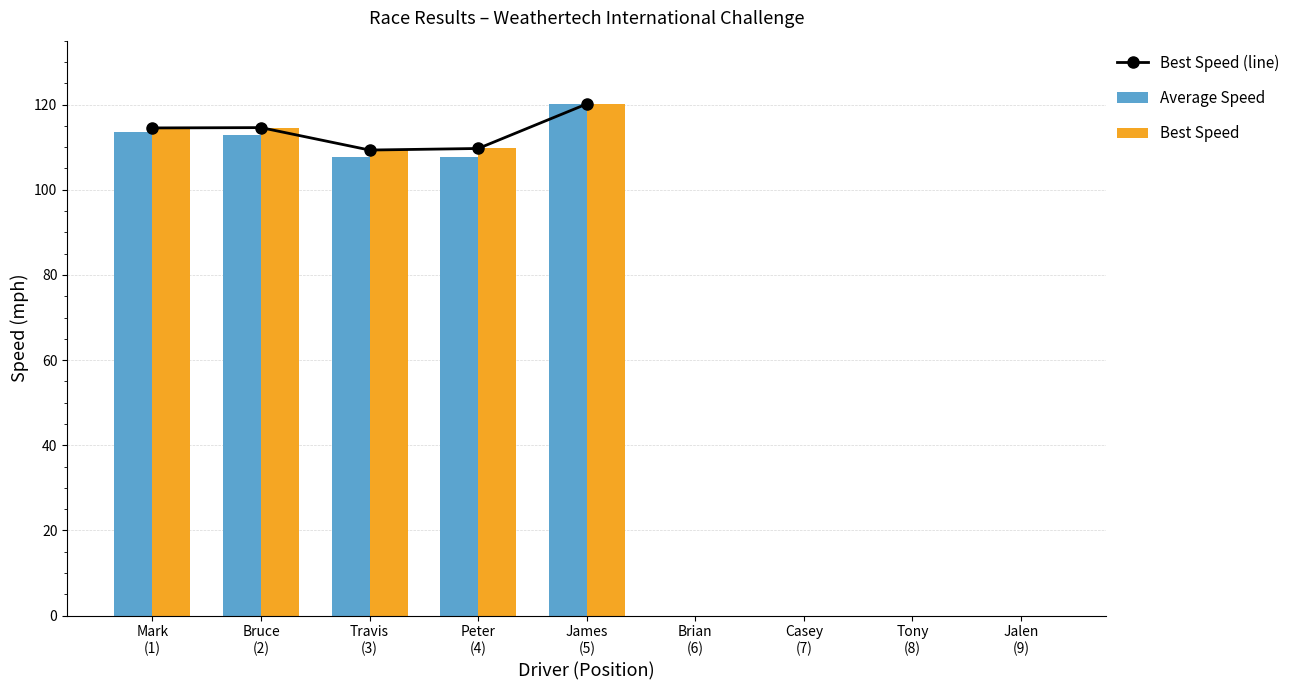

True or false: Best Speed has a value of 82.8 at Jalen
(9).

False